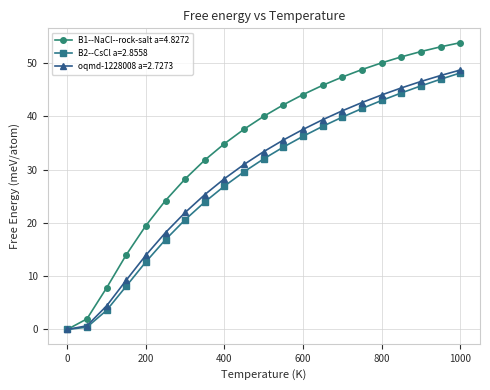

What is the sum of all oqmd-1228008 a=2.7273 values?

615.0